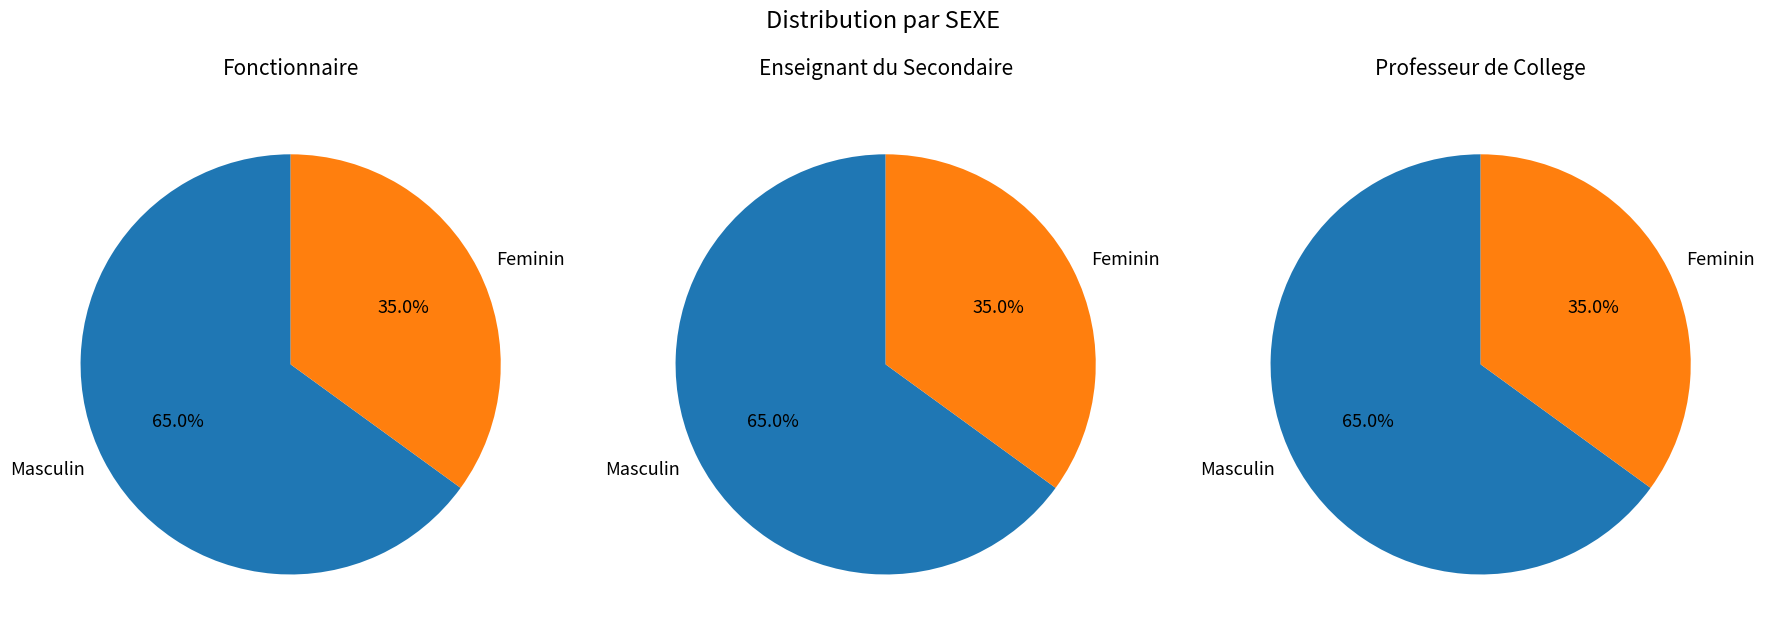

Is it true that Masculin is 65% of the pie?

True